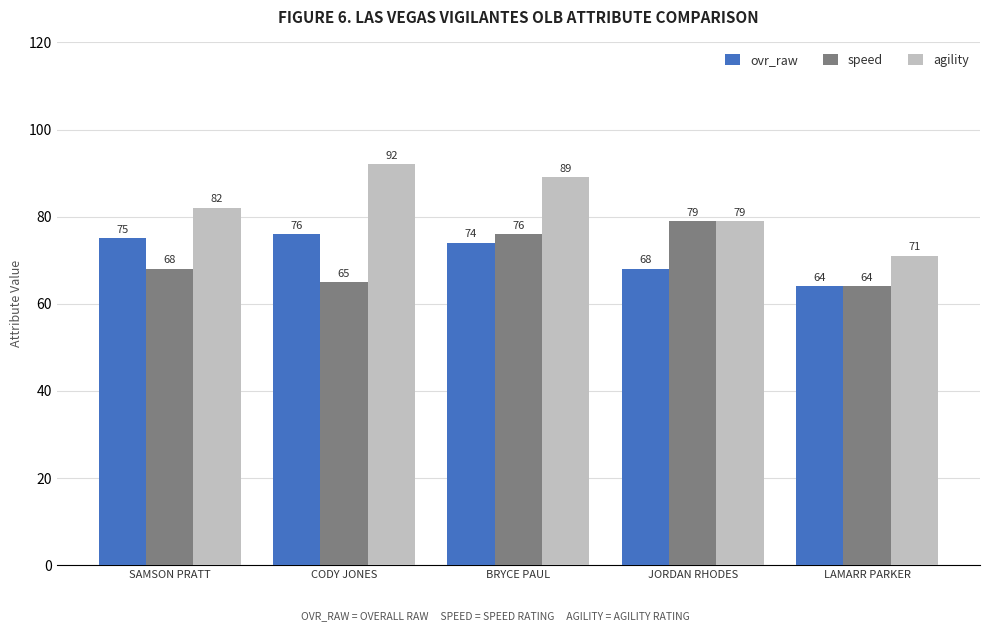

Which label corresponds to the largest value in the chart?

CODY JONES